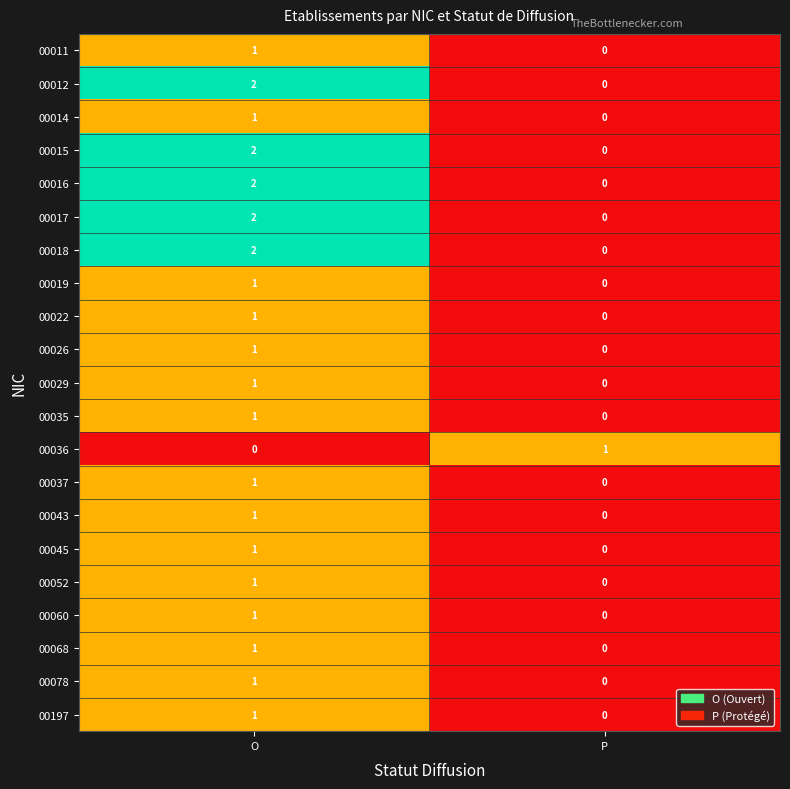

At which category does the chart reach its peak across all series?

O